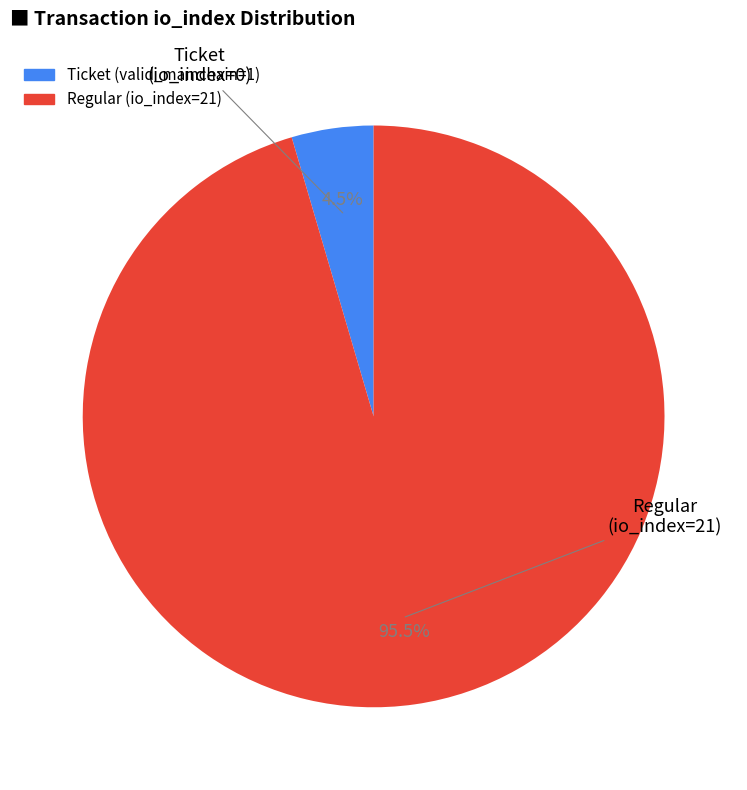

To the nearest percent, what is the difference between the largest and smallest slice percentages?

91%